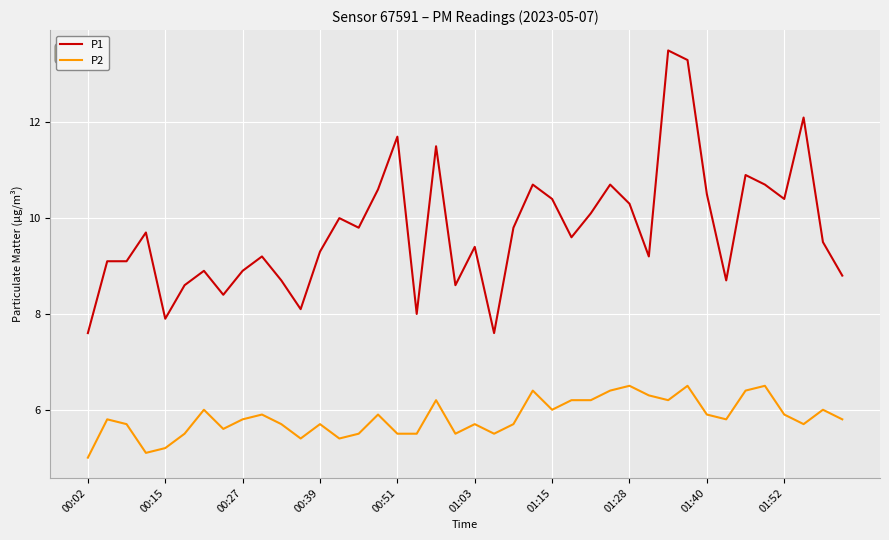

Which series has the widest spread of values?

P1